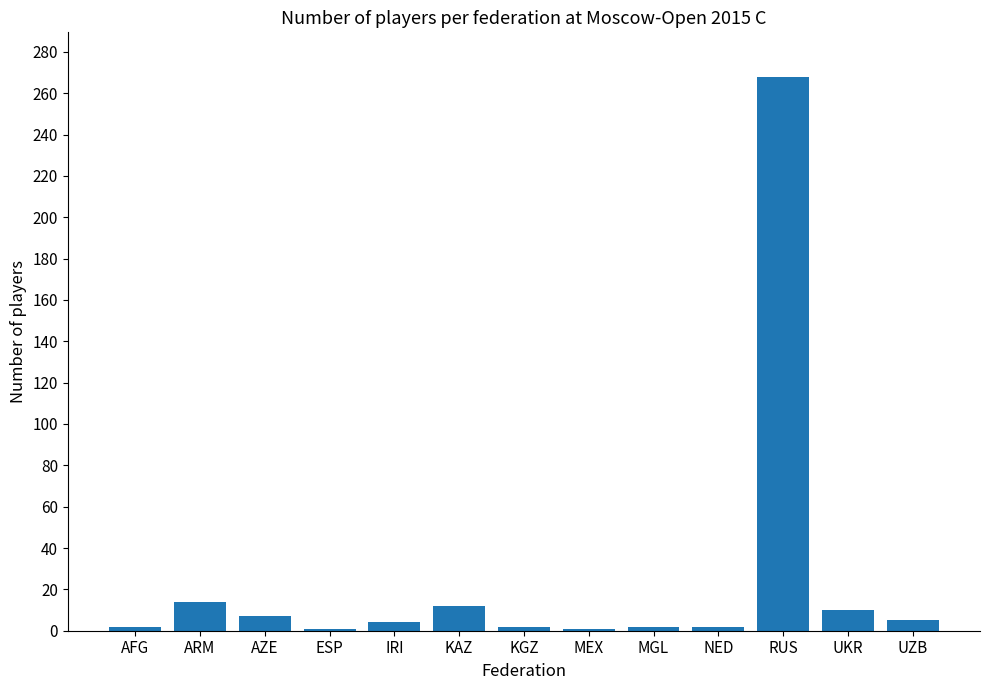

What is the approximate value at KAZ?

12